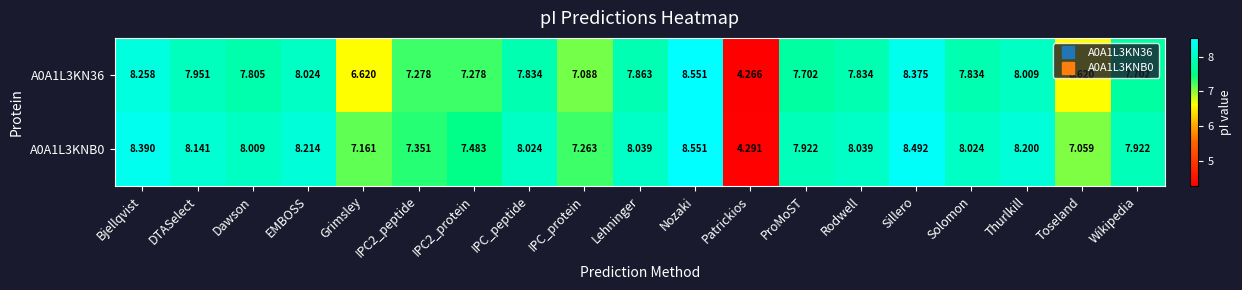

How many distinct data groups are displayed?

2